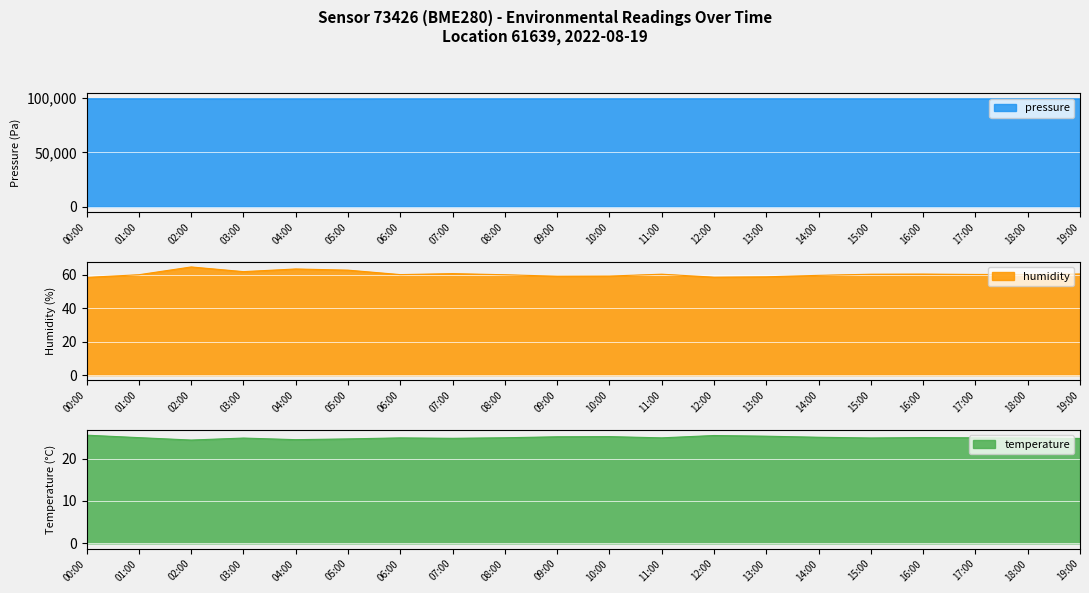

What is the average value of the humidity series?

60.4